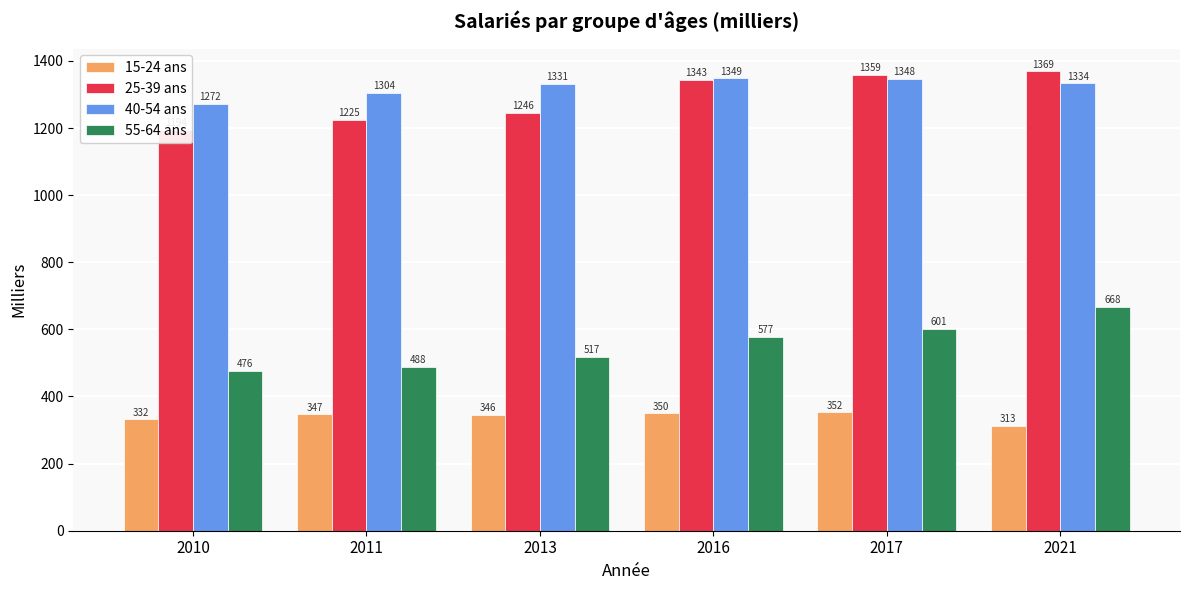

The value of 55-64 ans at 2013 is 517.4. True or false?

True